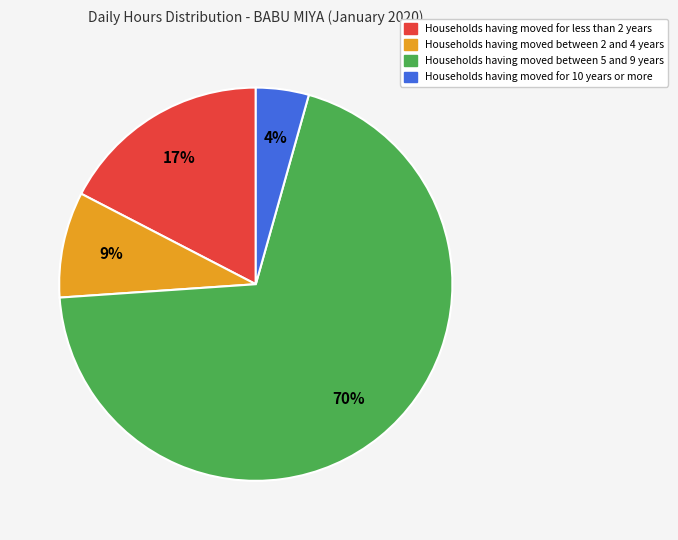

To the nearest percent, what is the average slice percentage?

25%